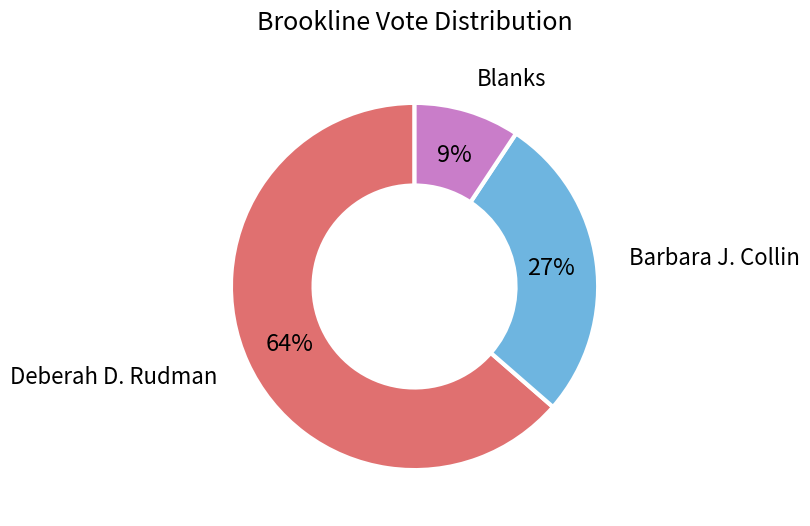

Does any single category account for the majority?

Yes